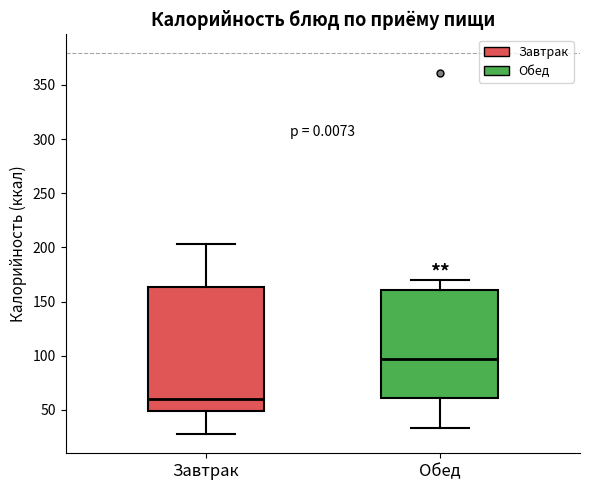

Reading left to right, transcribe this box plot: for each box, give where its median line is, the range the box spans, and where its two whiskers end, as read against the y-axis. The values are not printed on the chart, so give them approximately, as read against the axis.

Завтрак: median 60, box 50 to 165, whiskers 30 to 205
Обед: median 95, box 60 to 160, whiskers 35 to 170